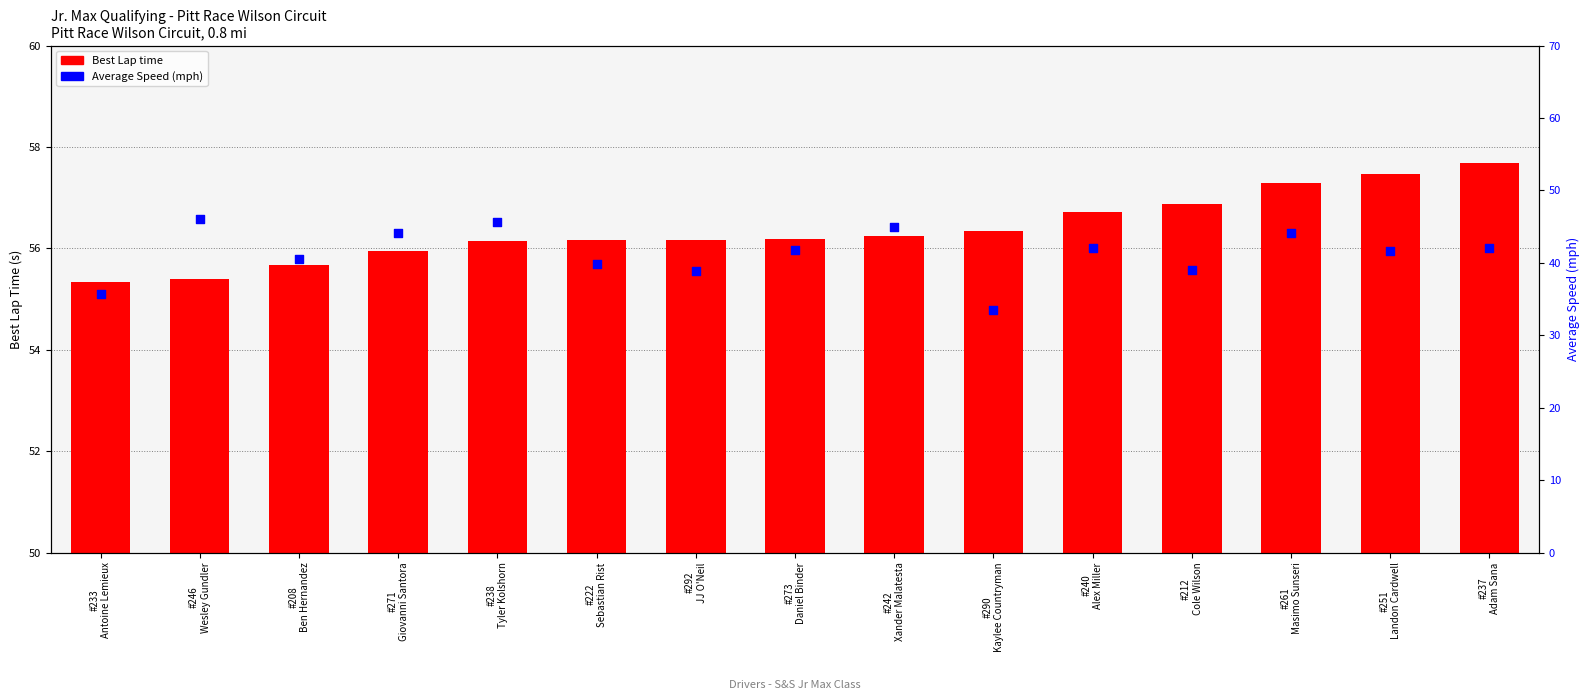

What is the total value across all series at #251
Landon Cardwell?

99.1